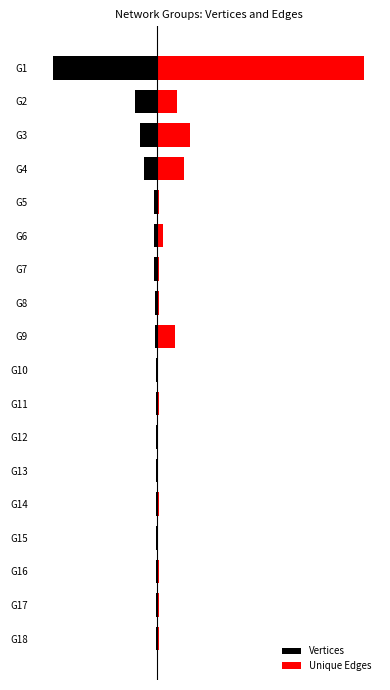

At which label is Unique Edges closest to 119?

G3